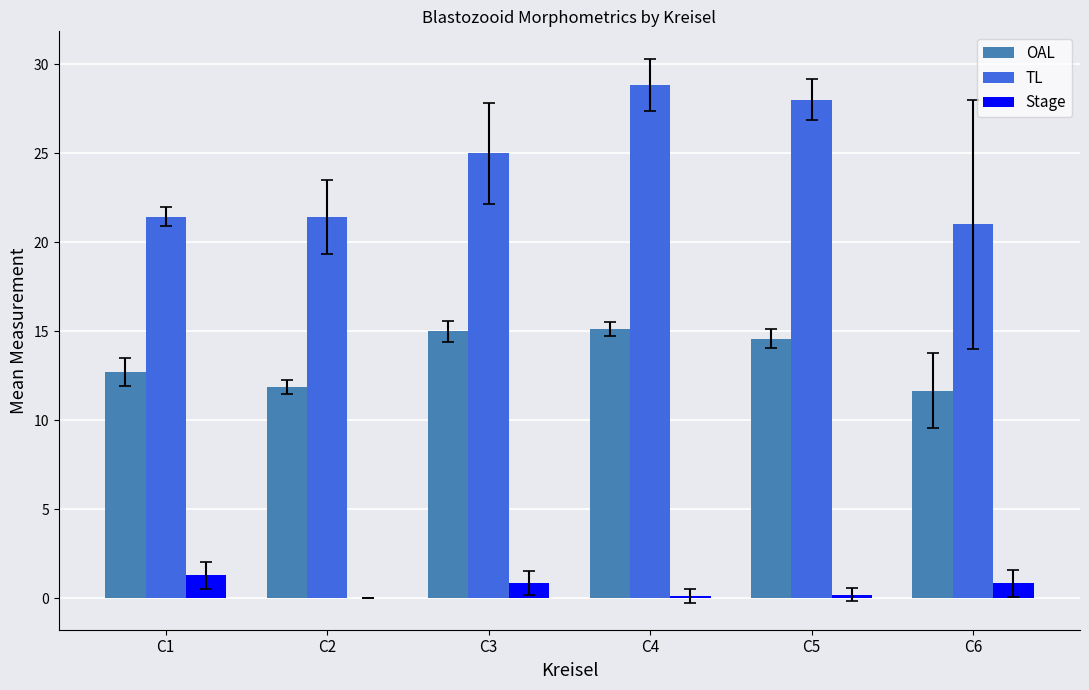

Which series has the widest spread of values?

TL